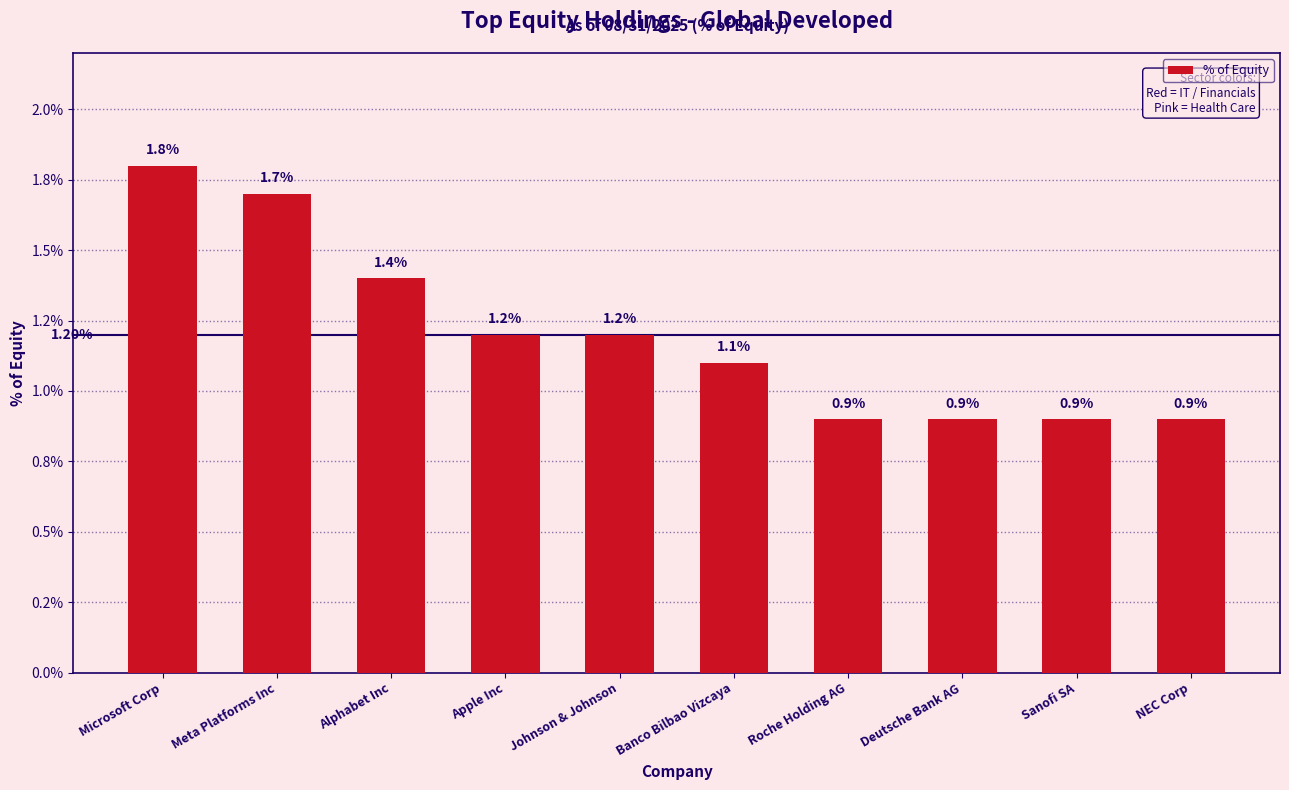

What is the value of the 3rd bar from the left?

1.4